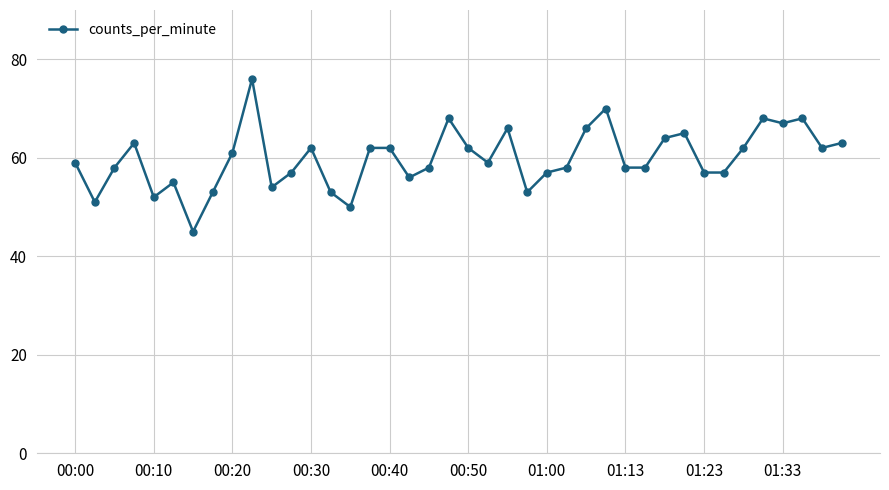

How many distinct data groups are displayed?

1